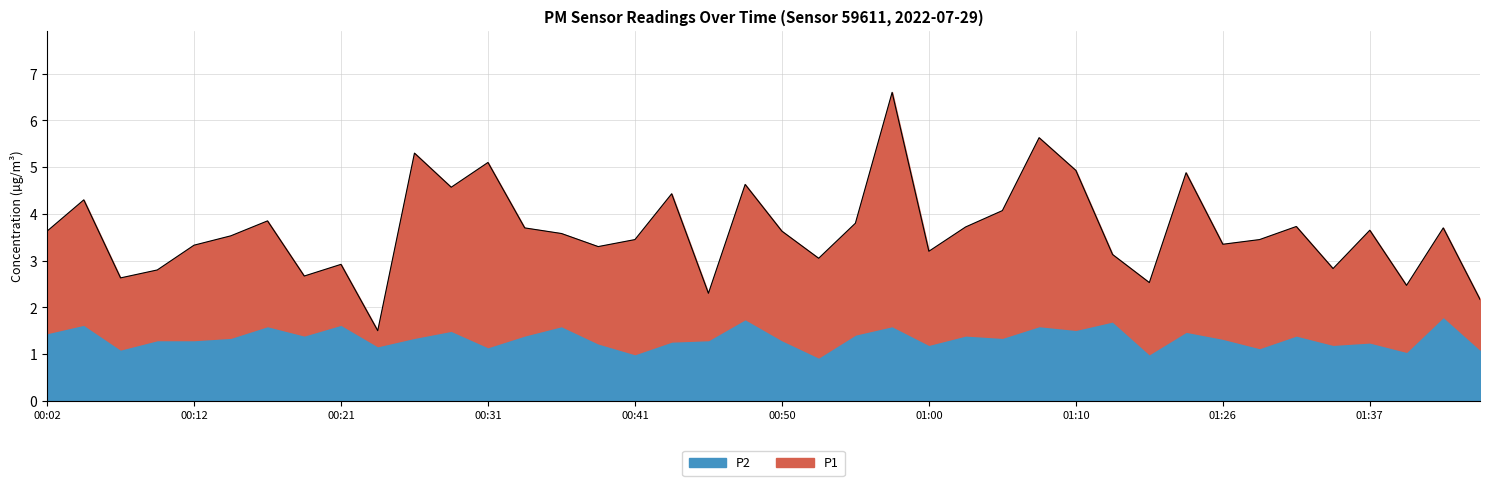

At which label is the value closest to 4?

01:05